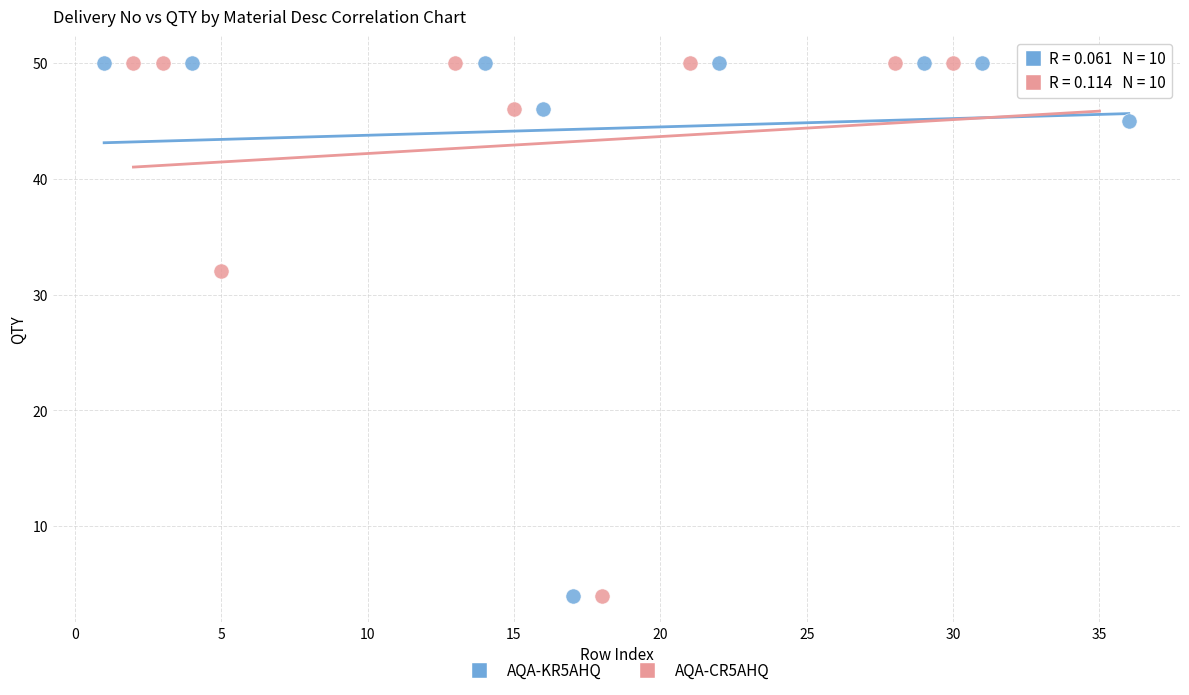

What are all the series names shown in the legend?

AQA-KR5AHQ, AQA-CR5AHQ